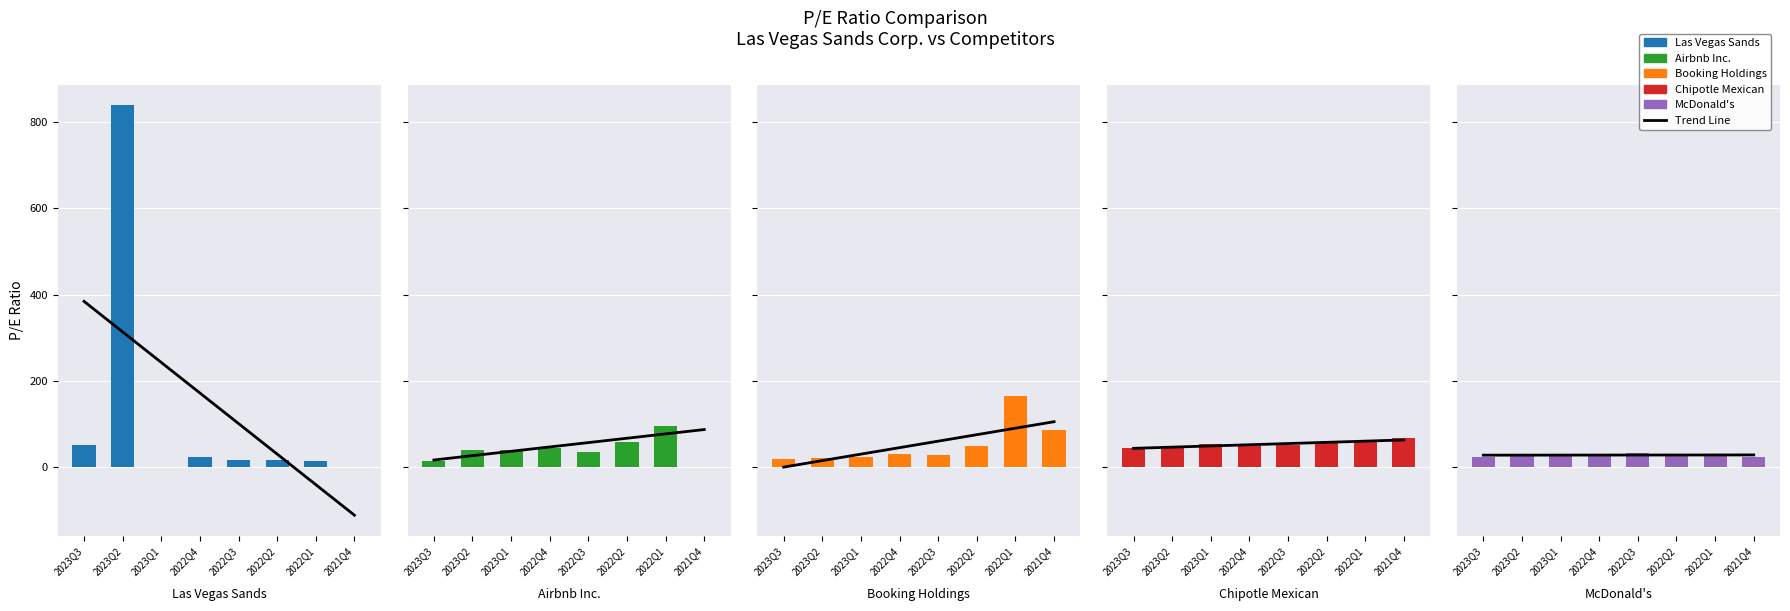

What is the label of the 4th bar from the left?

2022Q4